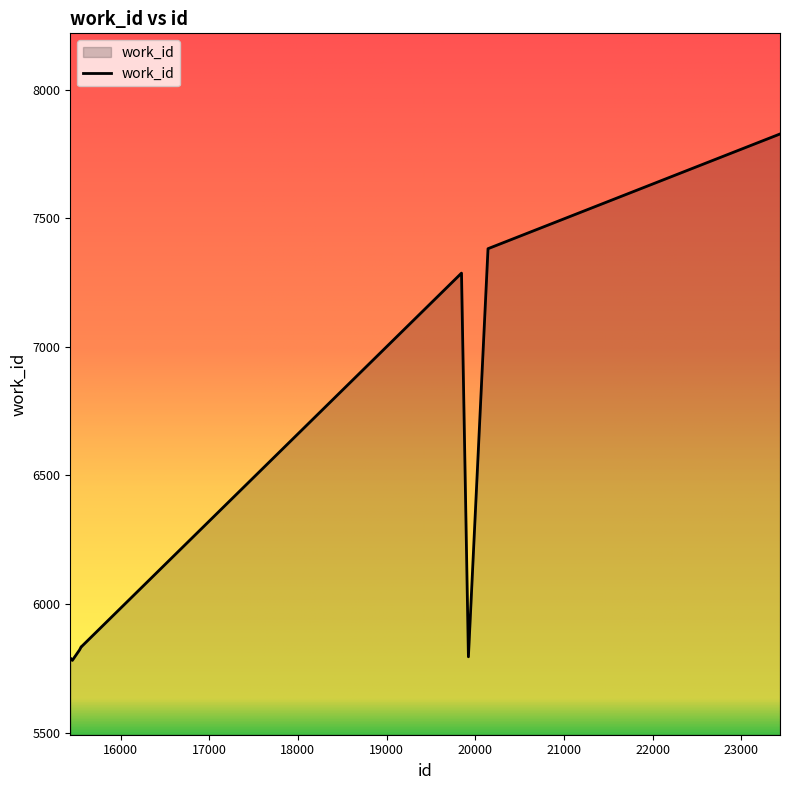

What is the difference between the maximum and minimum values?

2047